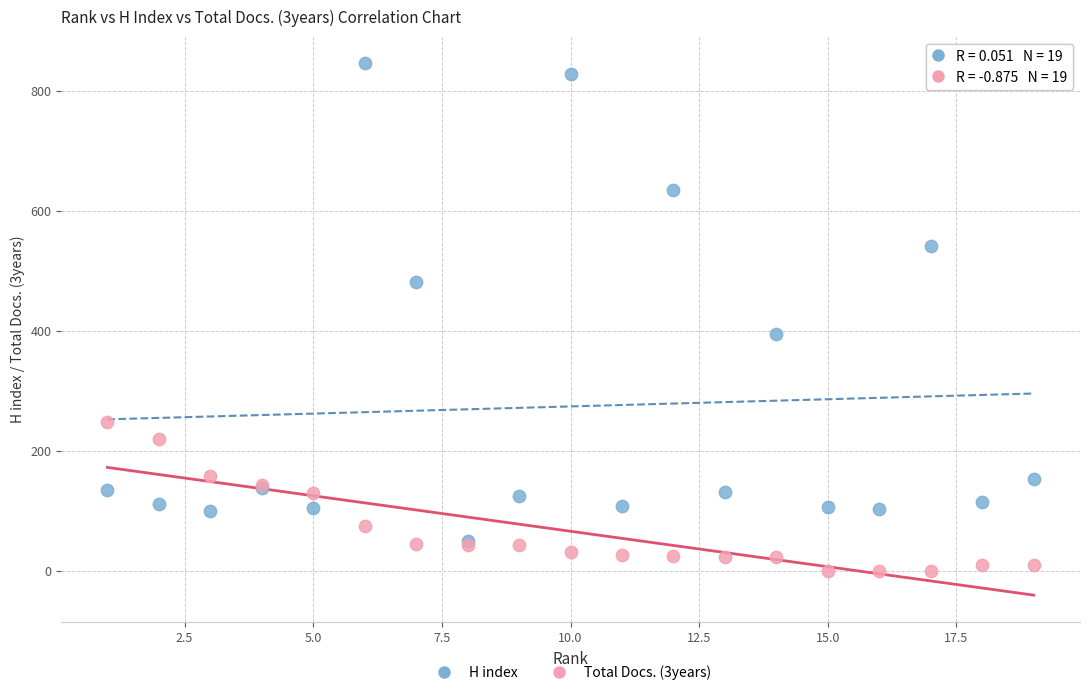

Across all series, what Y value is closest to 423?

395